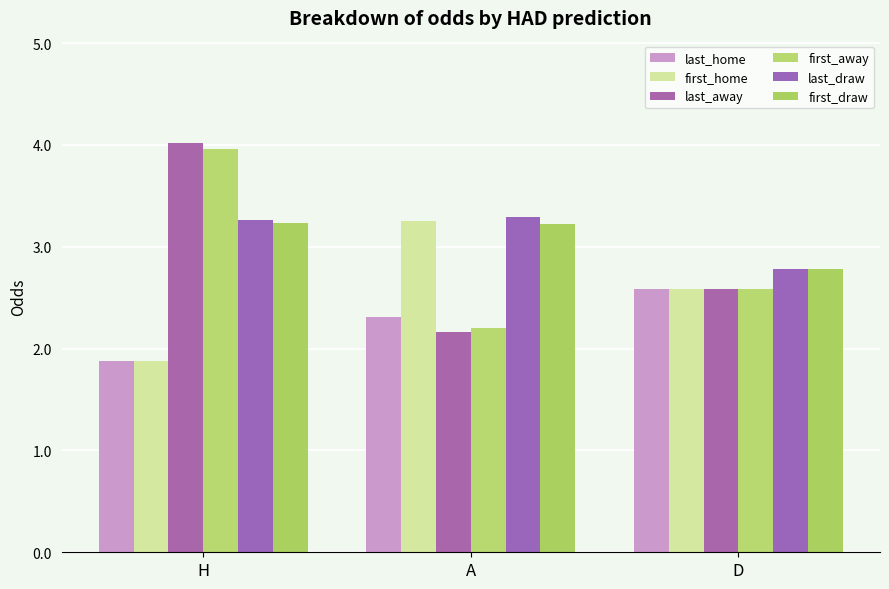

How many distinct data groups are displayed?

6